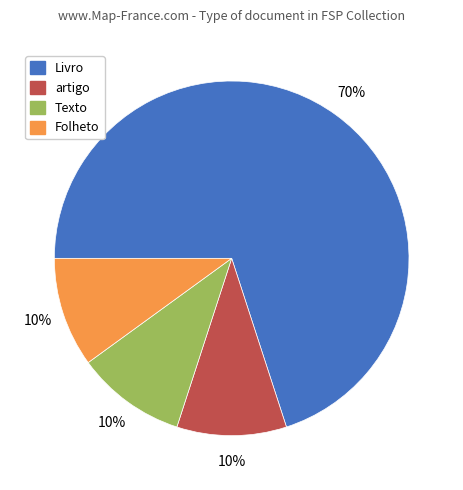

The Texto slice represents 1% of the pie. True or false?

False